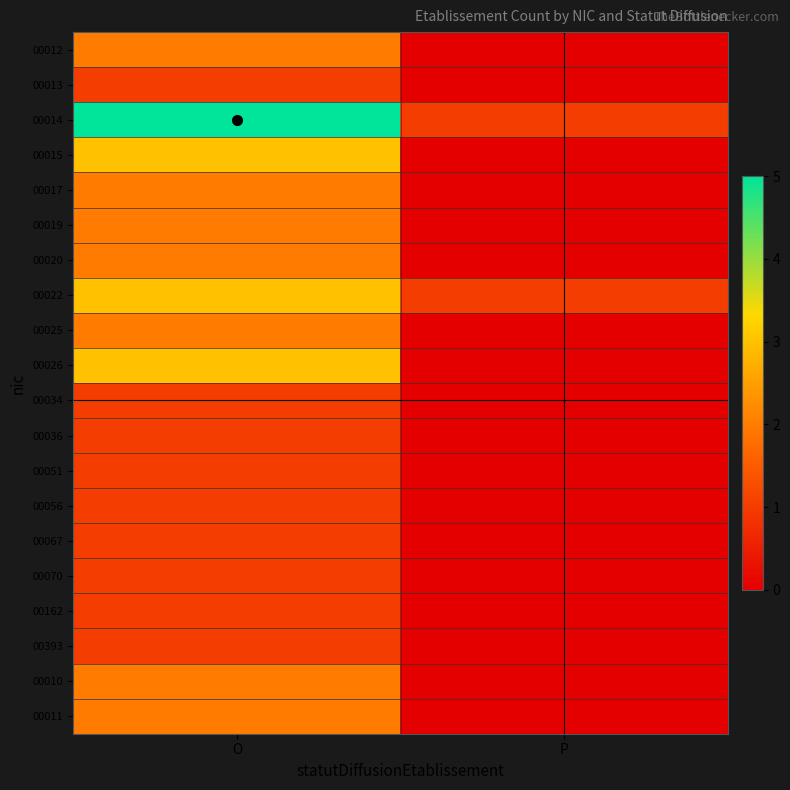

Reading right to left, what are all the values shown in this chart?

00012: P=0	O=2
00013: P=0	O=1
00014: P=1	O=5
00015: P=0	O=3
00017: P=0	O=2
00019: P=0	O=2
00020: P=0	O=2
00022: P=1	O=3
00025: P=0	O=2
00026: P=0	O=3
00034: P=0	O=1
00036: P=0	O=1
00051: P=0	O=1
00056: P=0	O=1
00067: P=0	O=1
00070: P=0	O=1
00162: P=0	O=1
00393: P=0	O=1
00010: P=0	O=2
00011: P=0	O=2